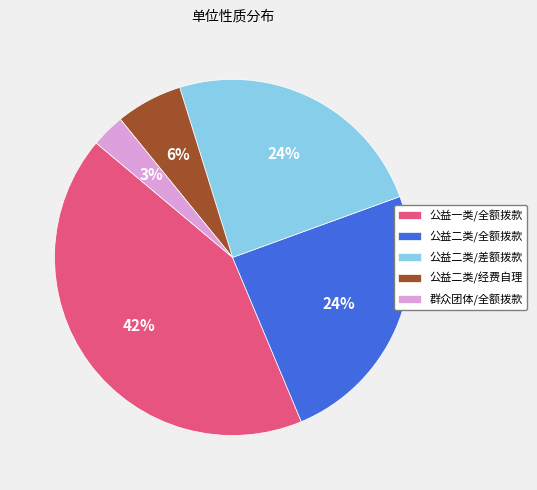

True or false: 公益一类/全额拨款 accounts for 42% of the total.

True